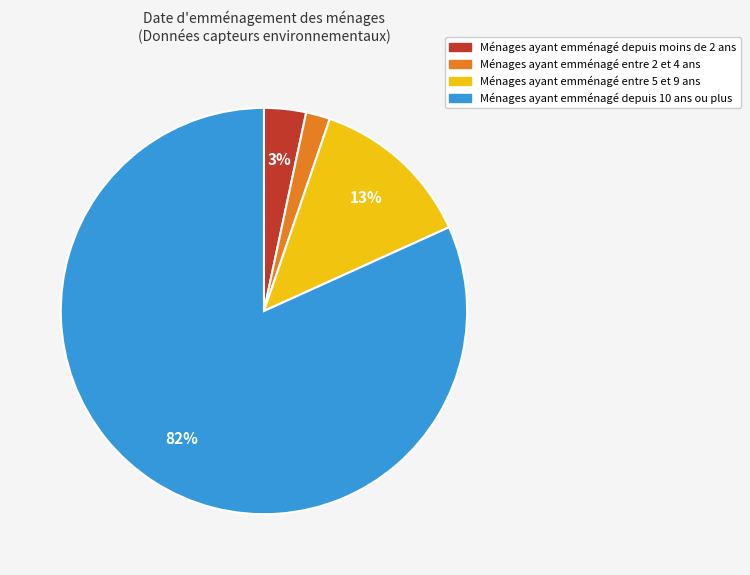

Is there a majority slice in this chart?

Yes